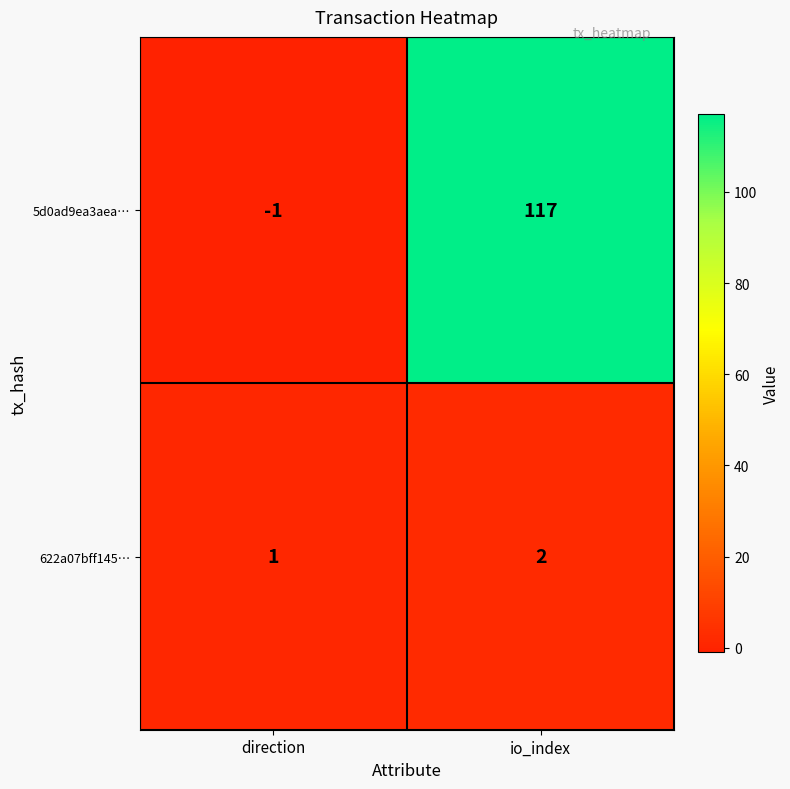

The value of 5d0ad9ea3aea… at direction is -1. True or false?

True